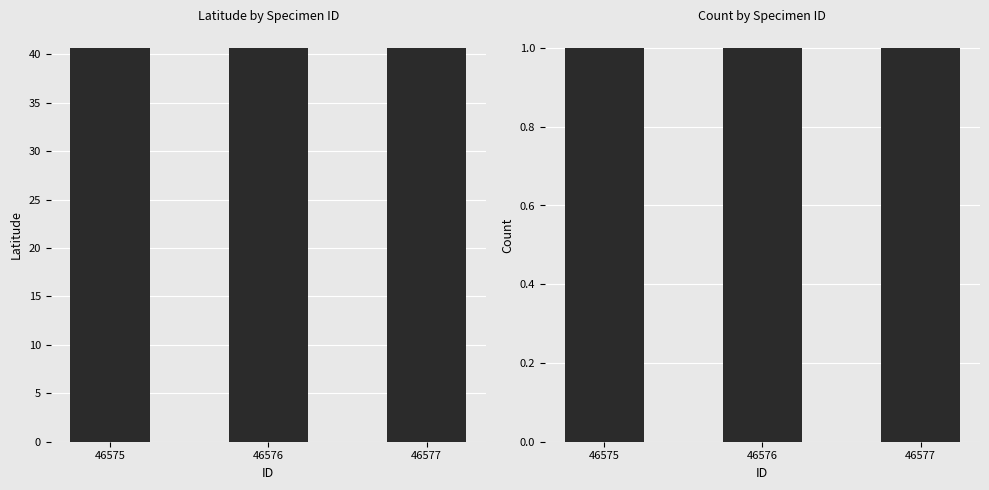

Is it true that Count equals 1.0 at 46575?

True